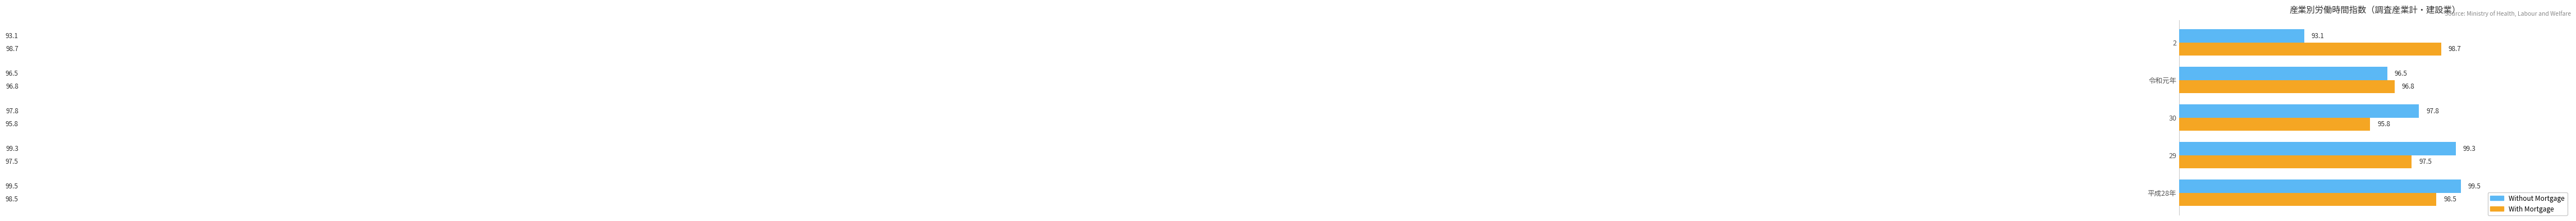

The value of With Mortgage at 29 is 48.3. True or false?

False